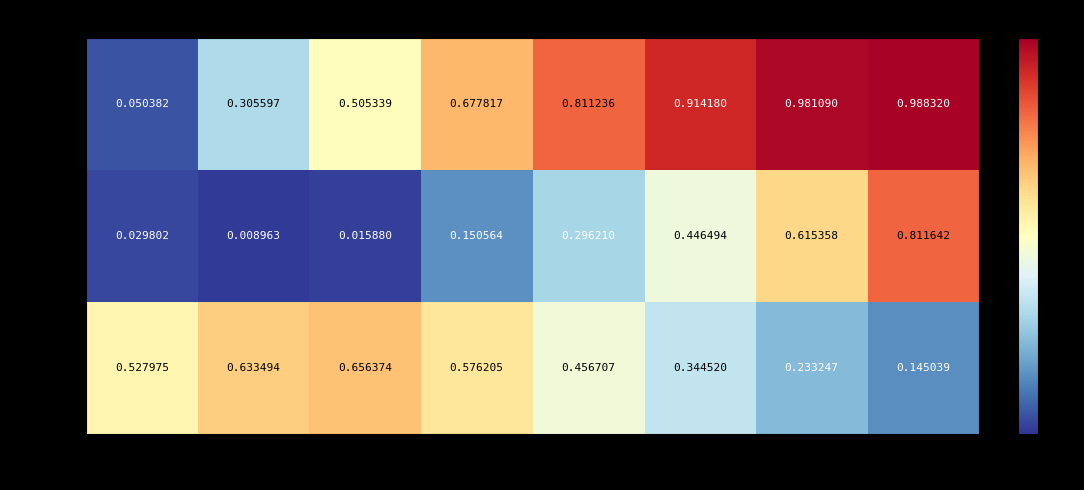

List the series in order of their overall mean, highest first.

RGB_r, RGB_b, RGB_g